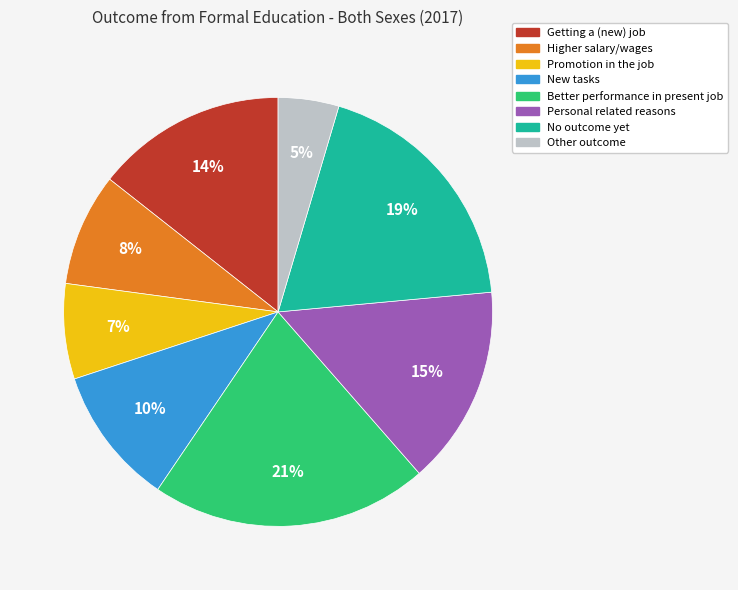

Is Better performance in present job the majority of the pie?

No